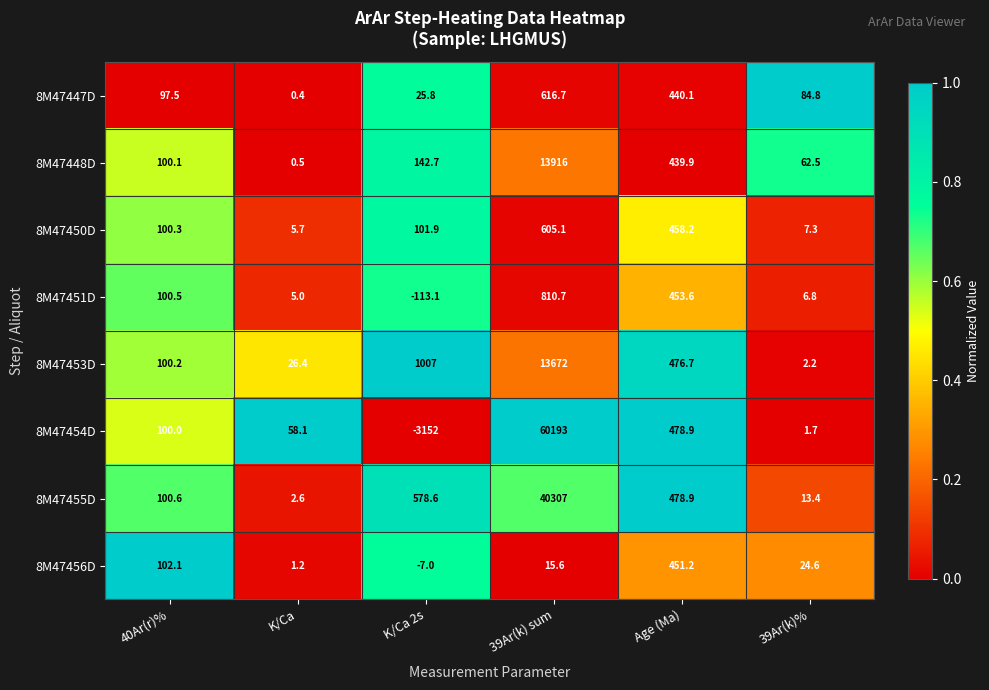

What is the total value across all series at 39Ar(k)%?

203.3